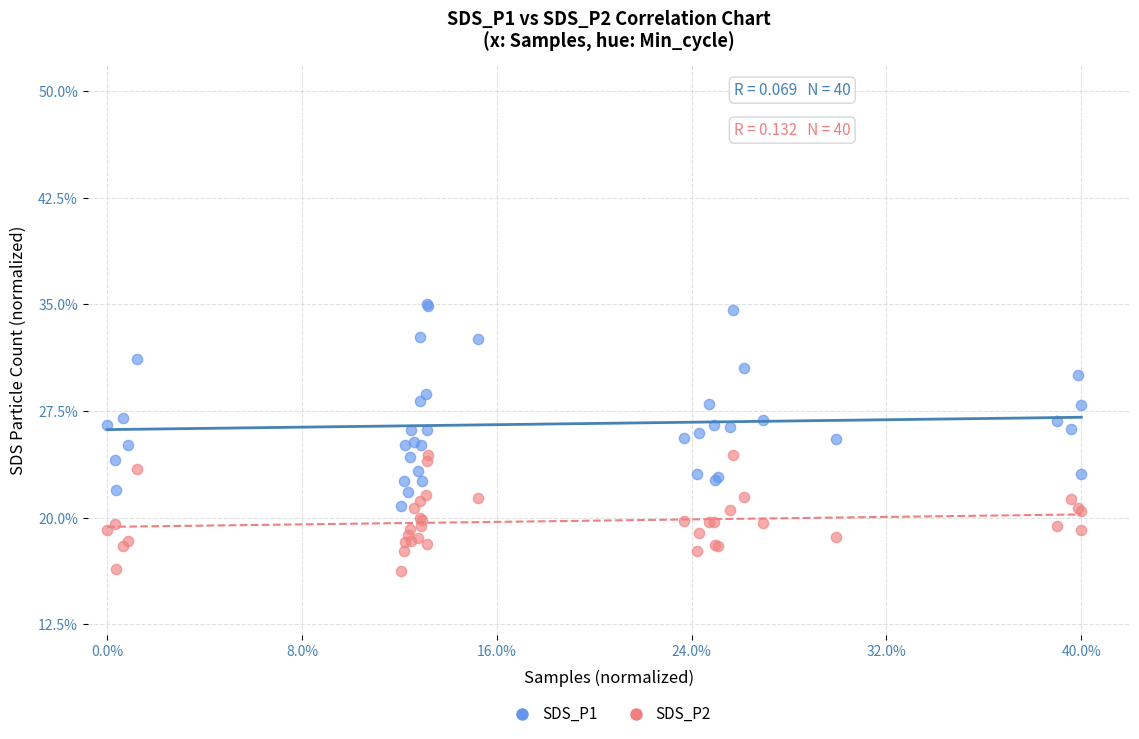

Which series has the widest spread of Y values?

SDS_P1